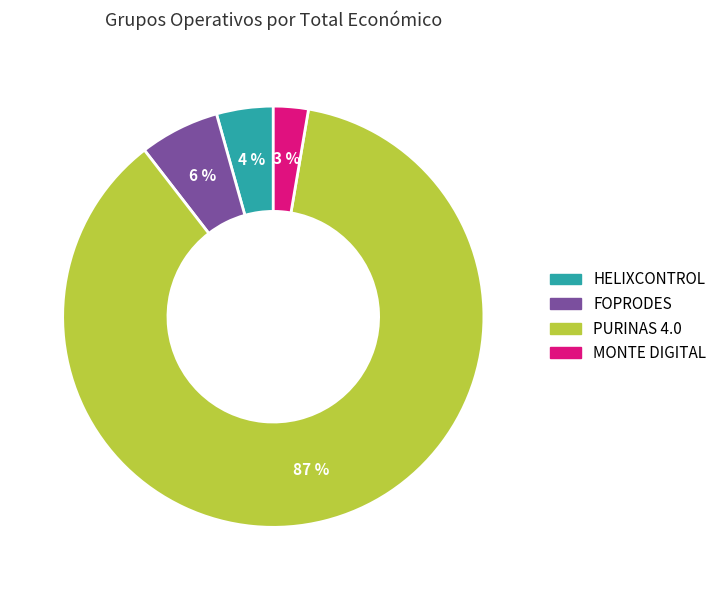

Count the number of slices in the pie.

4